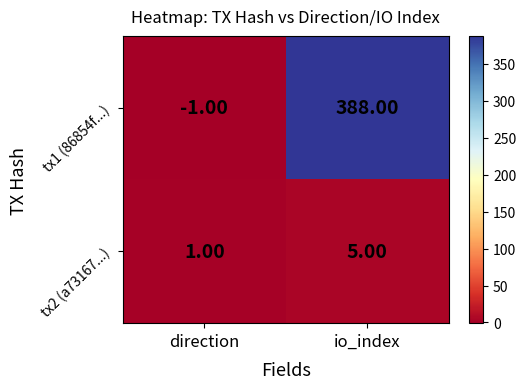

The value of tx2 (a73167...) at direction is 1. True or false?

True